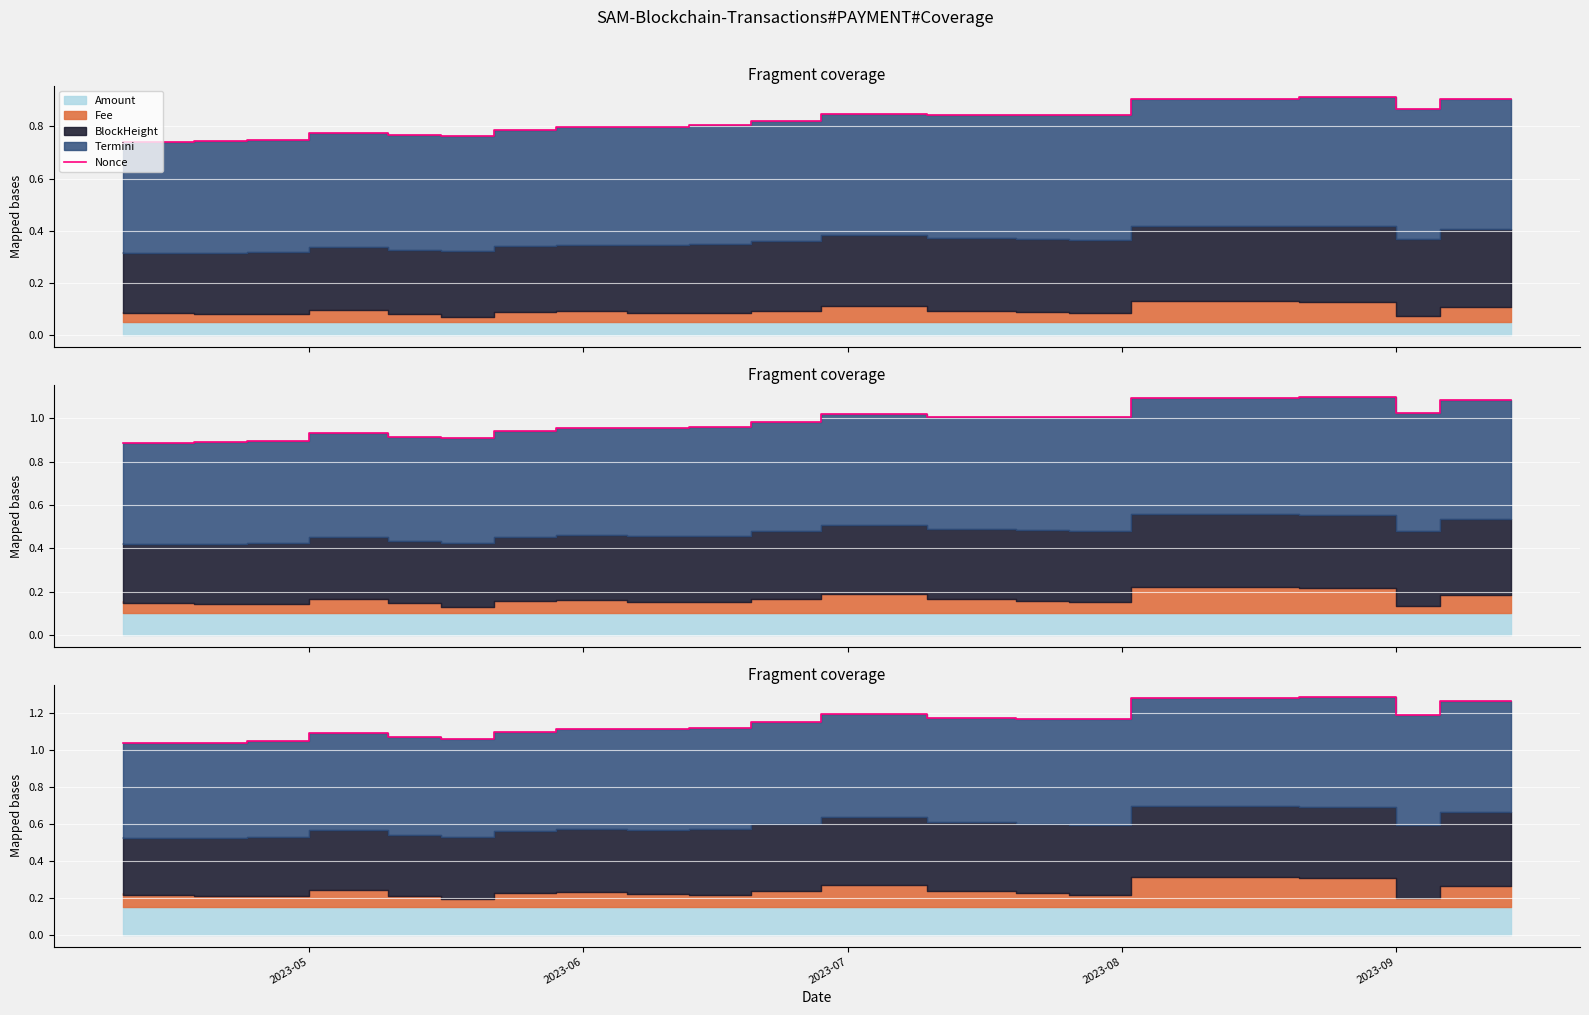

At which label is the value closest to 0?

2023-05